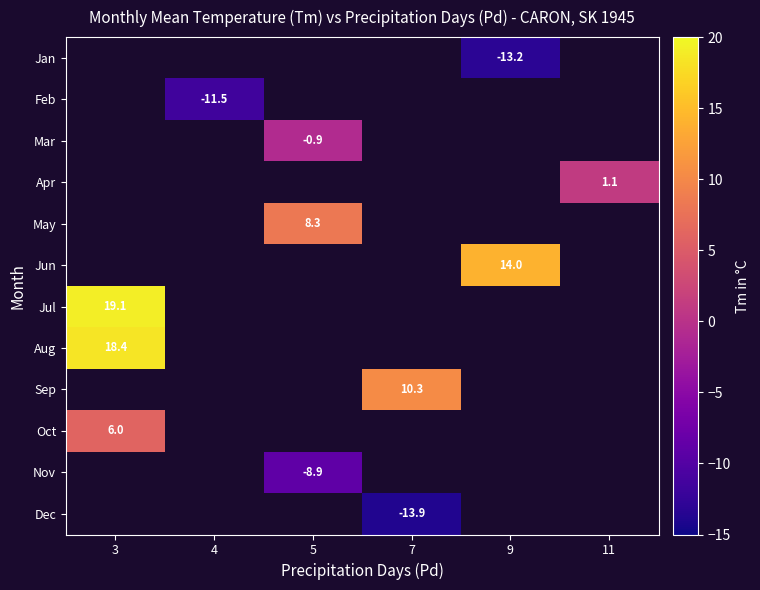

The Dec series shows -4.2 at 7. True or false?

False